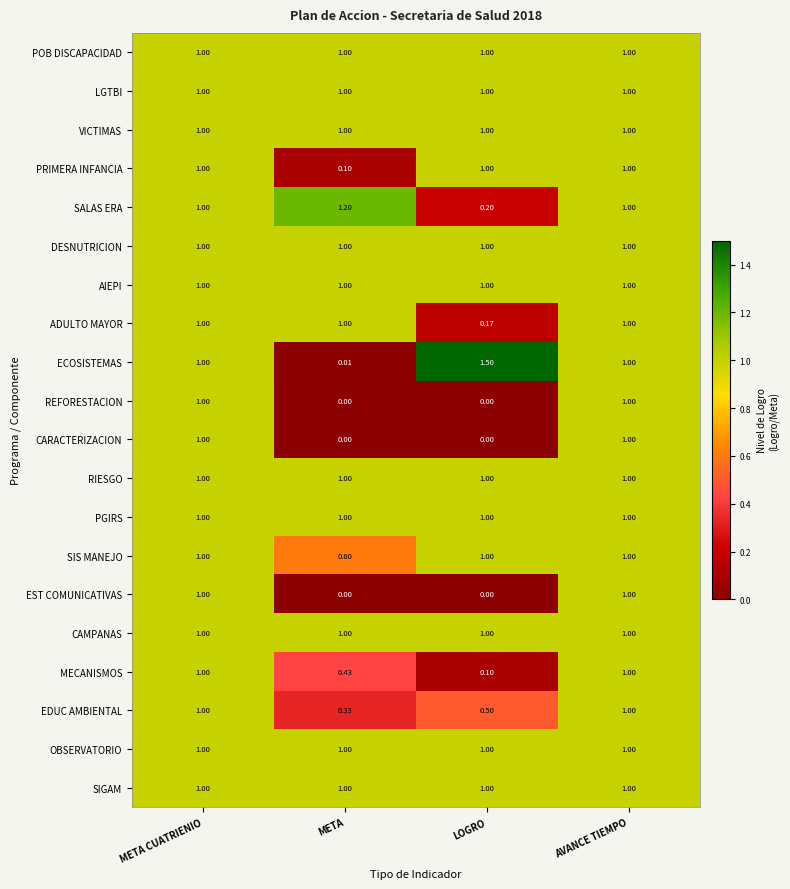

Is the value of EST COMUNICATIVAS at META greater than the value of PRIMERA INFANCIA at META?

No